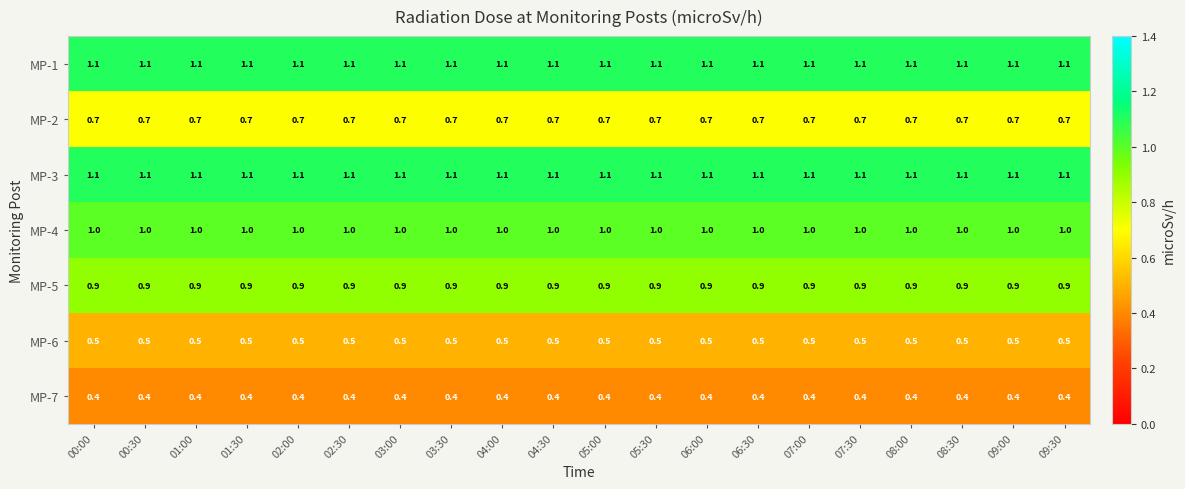

What is the approximate value of MP-3 at 04:00?

1.1